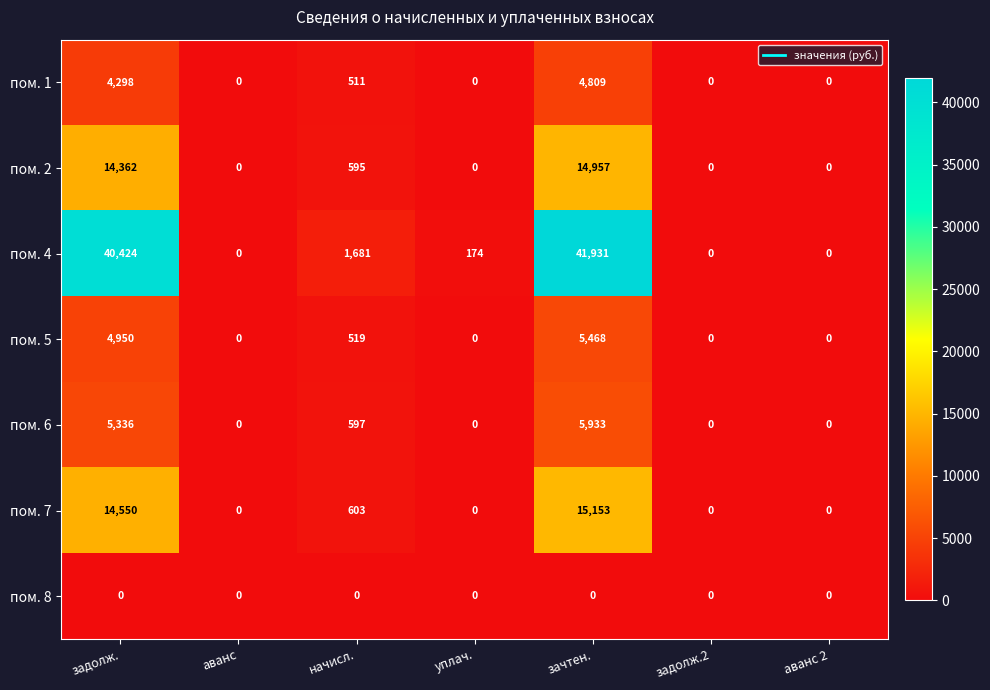

List the series in order of their peak value, lowest first.

пом. 8, пом. 1, пом. 5, пом. 6, пом. 2, пом. 7, пом. 4